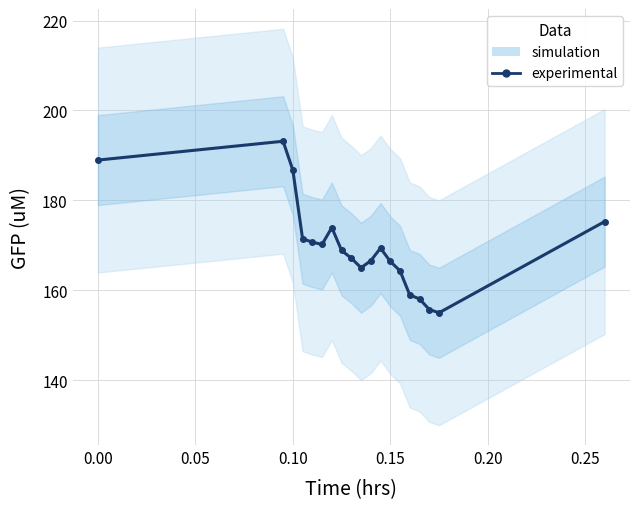

Is this an area chart (filled region under the line)?

No